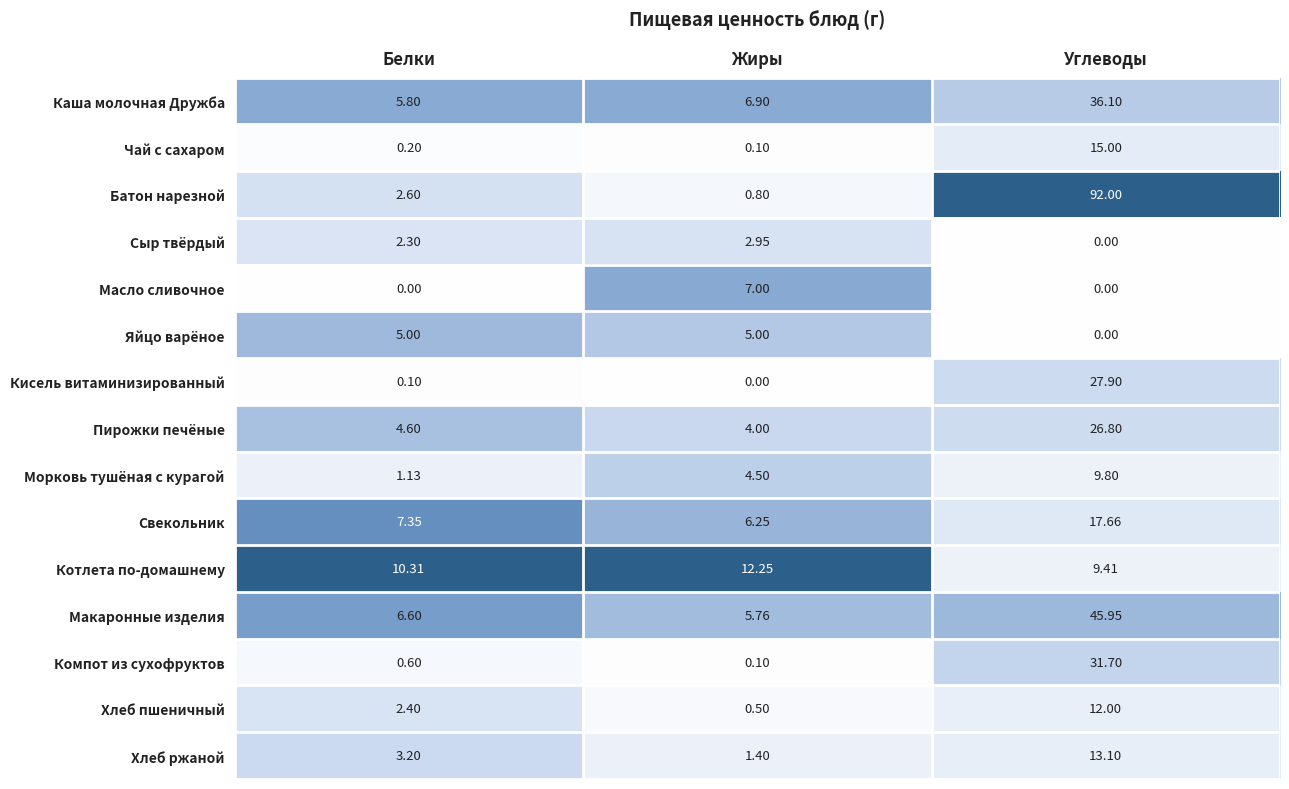

List the series in order of their peak value, lowest first.

Сыр твёрдый, Яйцо варёное, Масло сливочное, Морковь тушёная с курагой, Хлеб пшеничный, Котлета по-домашнему, Хлеб ржаной, Чай с сахаром, Свекольник, Пирожки печёные, Кисель витаминизированный, Компот из сухофруктов, Каша молочная Дружба, Макаронные изделия, Батон нарезной